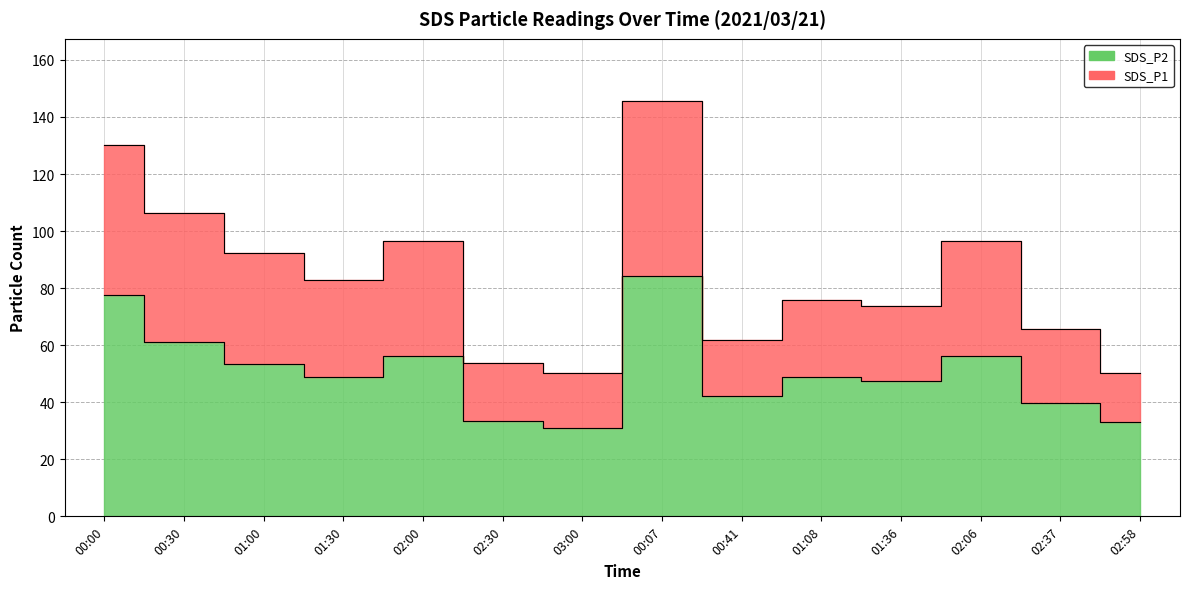

In SDS_P2, how many points are higher than both neighbors (excluding endpoints)?

4